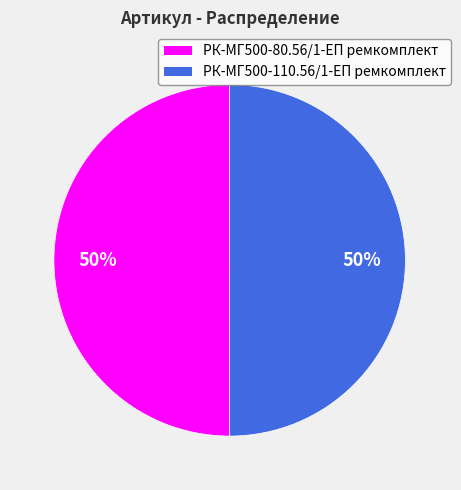

What is the ratio of the value at РК-МГ500-110.56/1-ЕП ремкомплект to the value at РК-МГ500-80.56/1-ЕП ремкомплект?

1.0